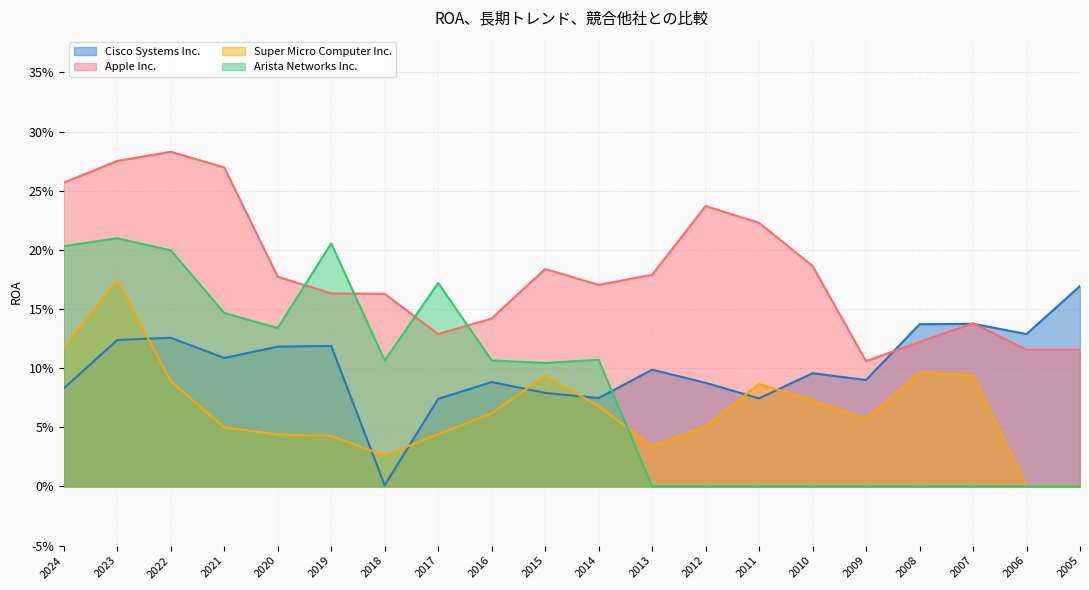

Read the Apple Inc. value at 2008.

0.1